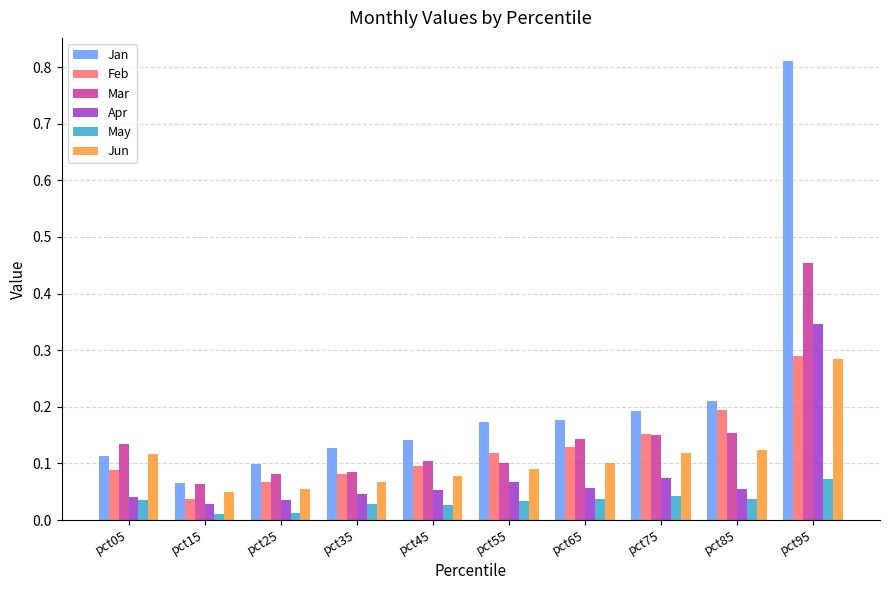

How many distinct data groups are displayed?

6